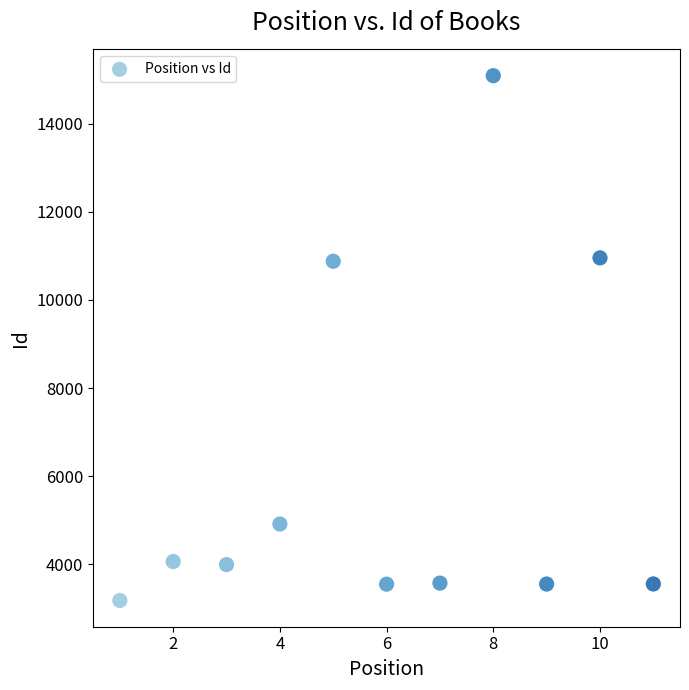

What is the range of X values (max minus min)?

10